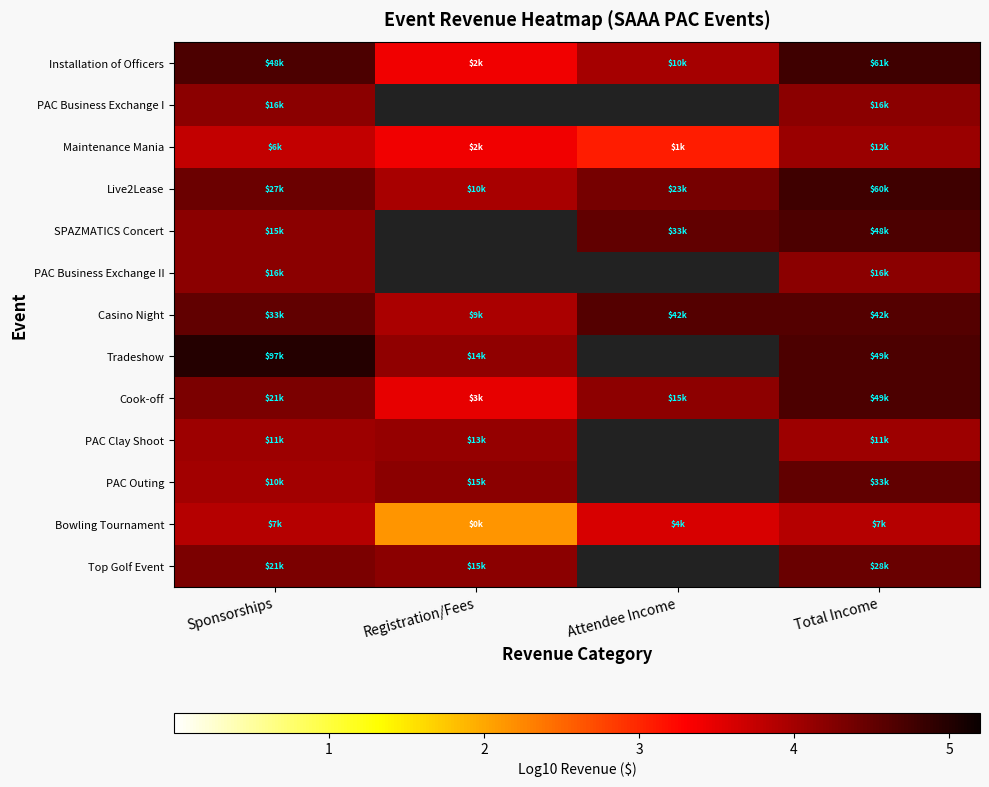

Which category has the highest value across all series?

Sponsorships